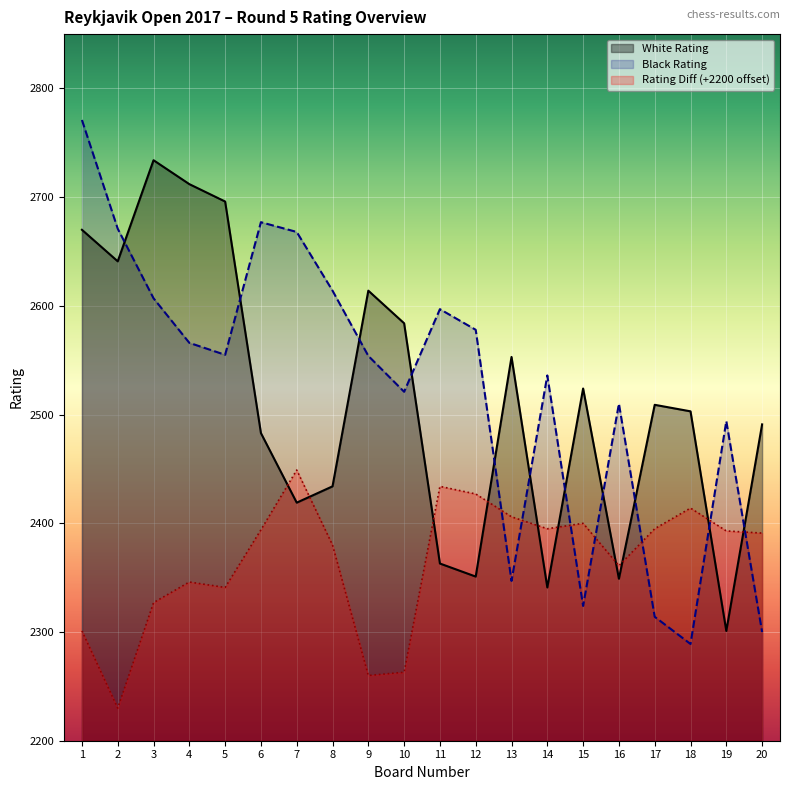

How many interior local valleys does the Black Rating series have?

5